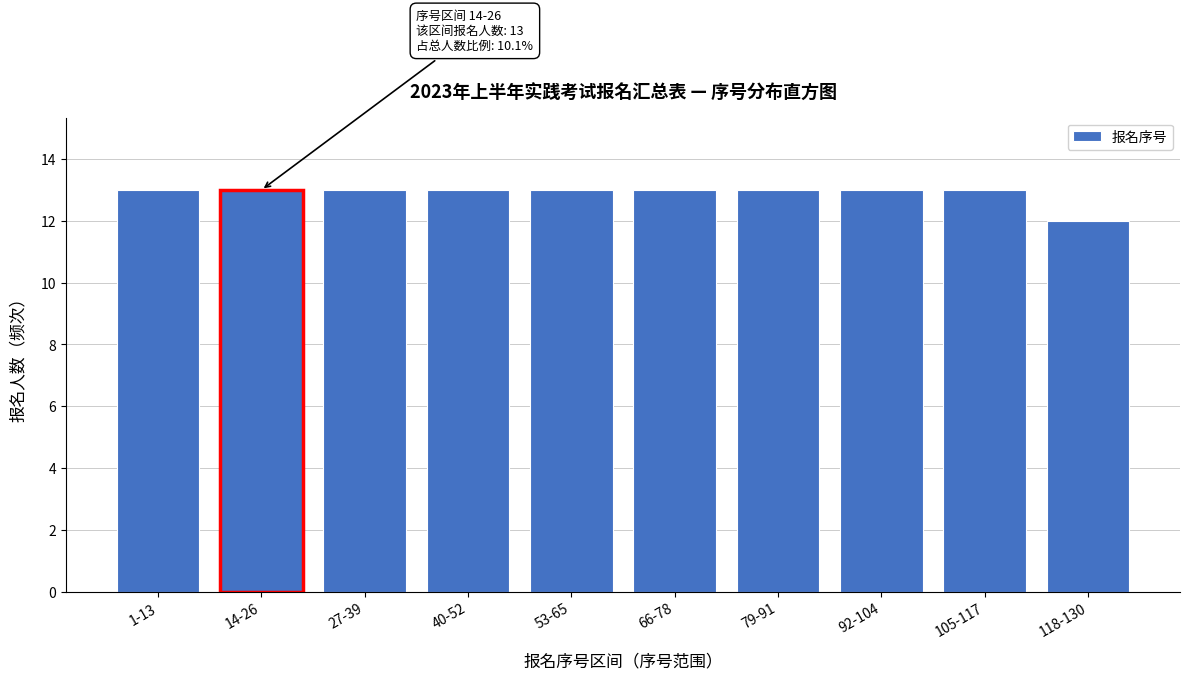

Reading right to left, what are all the values shown in this chart?

12	13	13	13	13	13	13	13	13	13